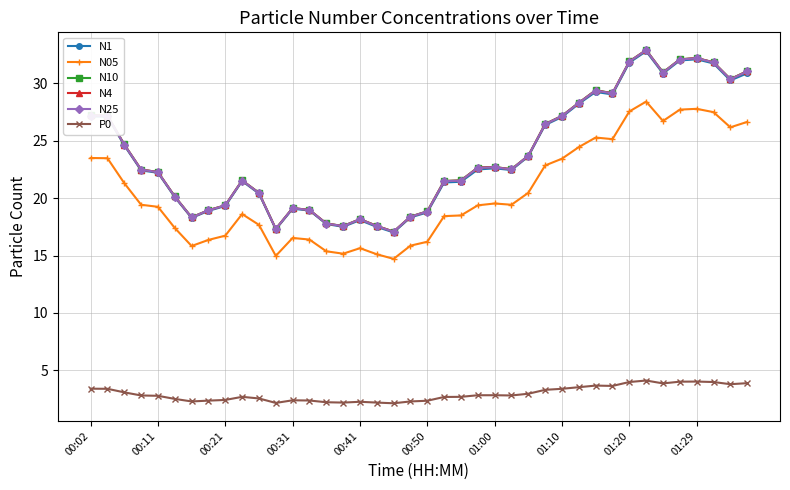

How many lines are shown in the chart?

6